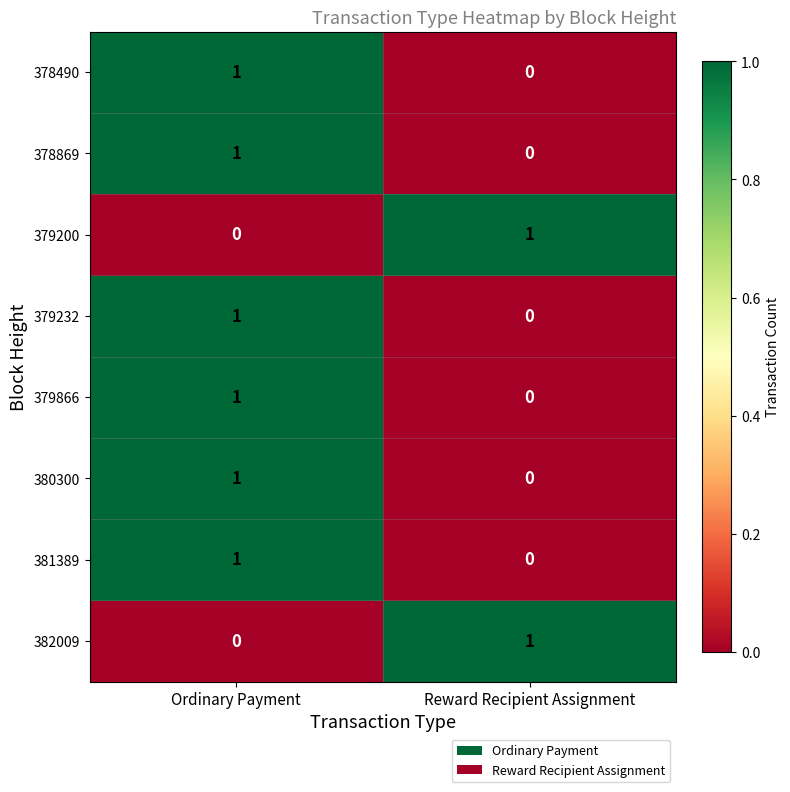

Reading left to right, extract all data points from this chart.

378490: 1	0
378869: 1	0
379200: 0	1
379232: 1	0
379866: 1	0
380300: 1	0
381389: 1	0
382009: 0	1